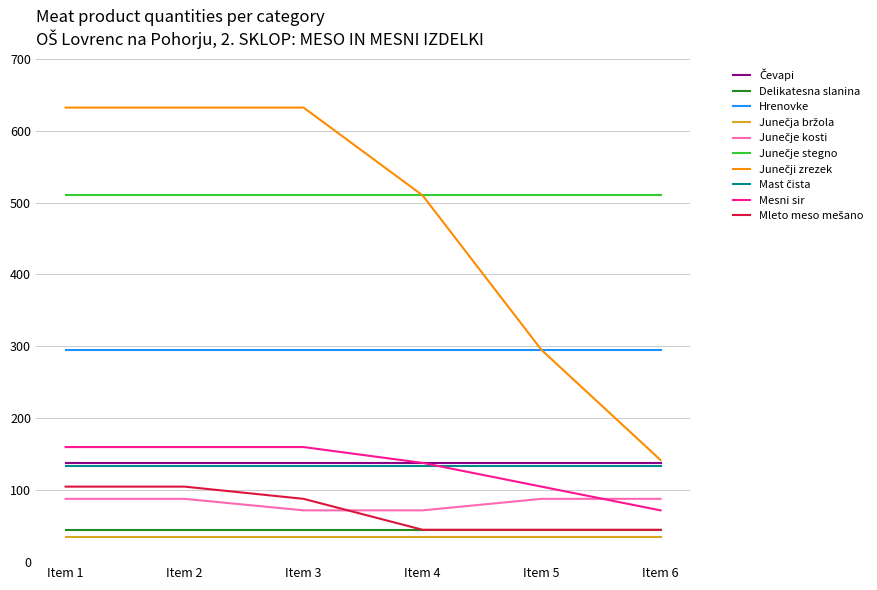

What is the difference between the highest and lowest values at Item 4?

475